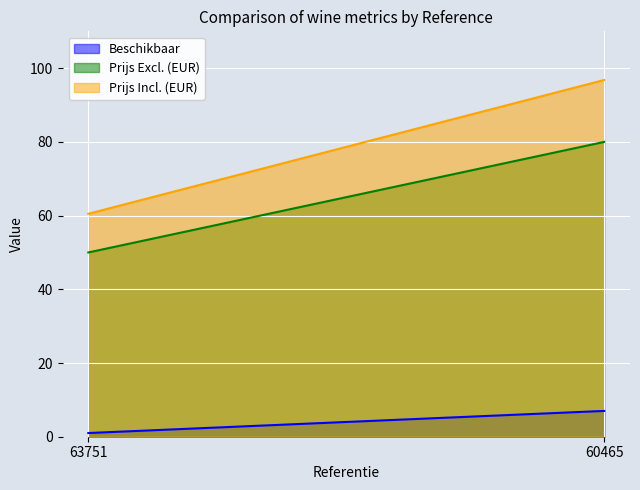

The Beschikbaar series shows 9.2 at 60465. True or false?

False